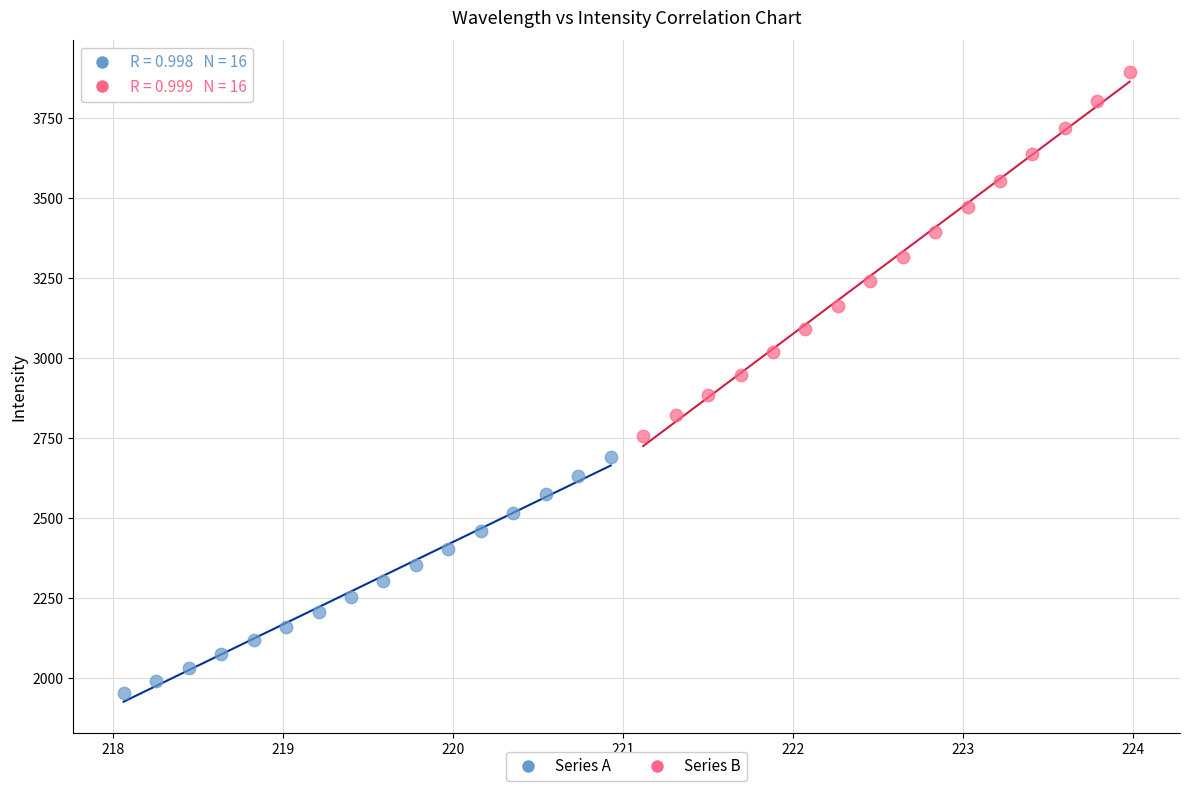

Which series has the widest spread of Y values?

Series B